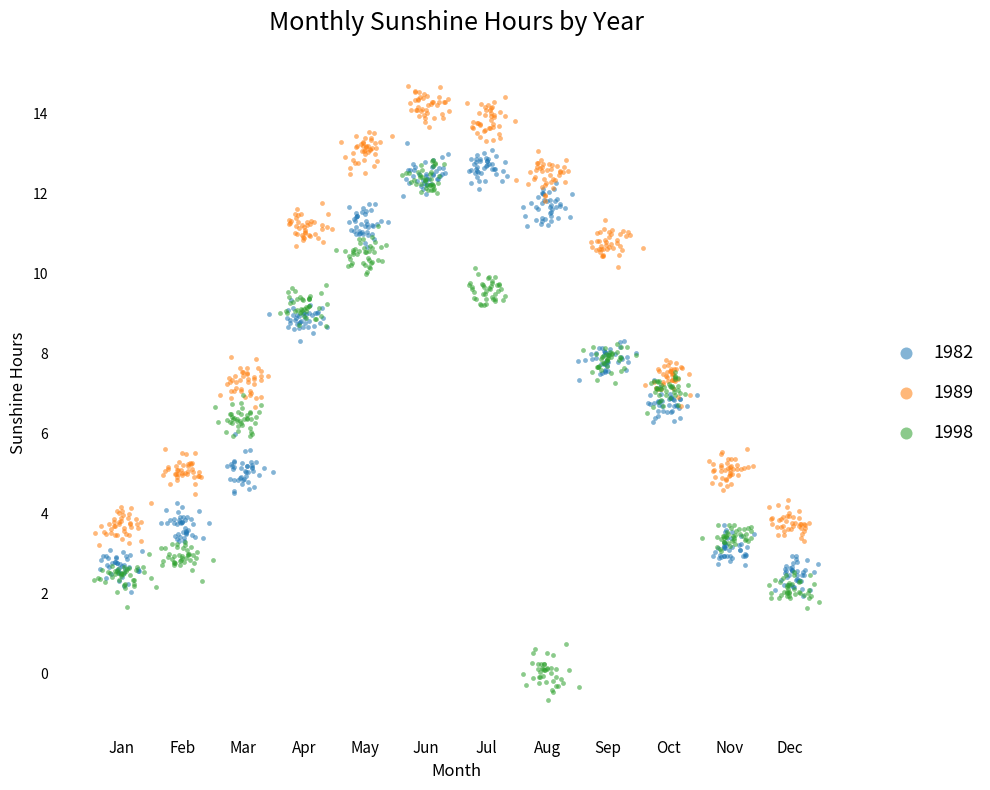

Which series has the largest Y range (max minus min)?

1998